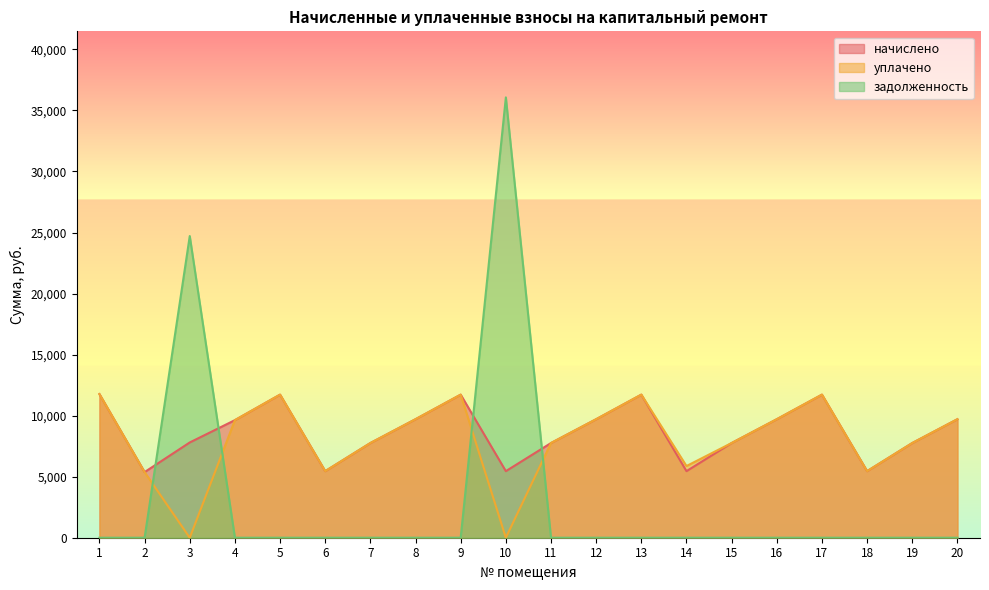

At which label does начислено reach its peak?

1